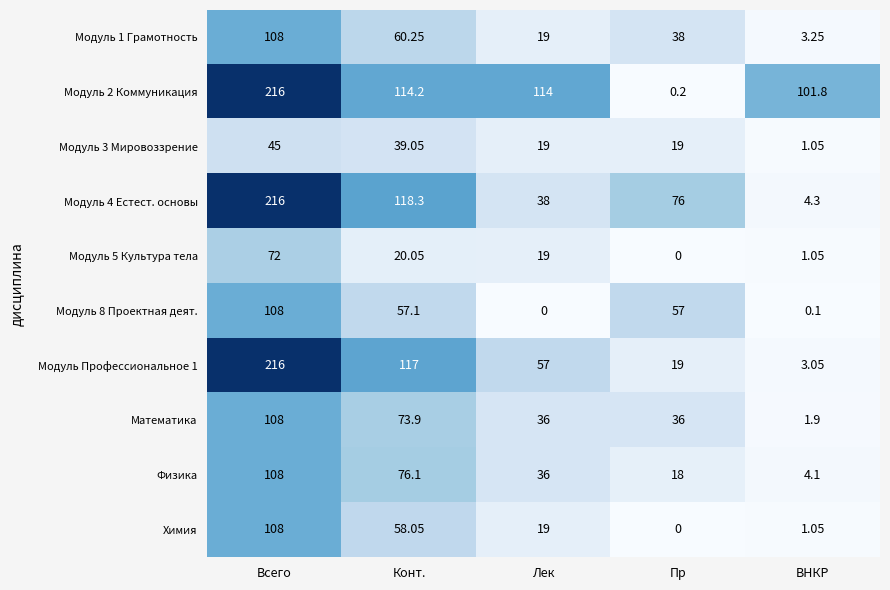

At which label does Математика reach its minimum?

ВНКР